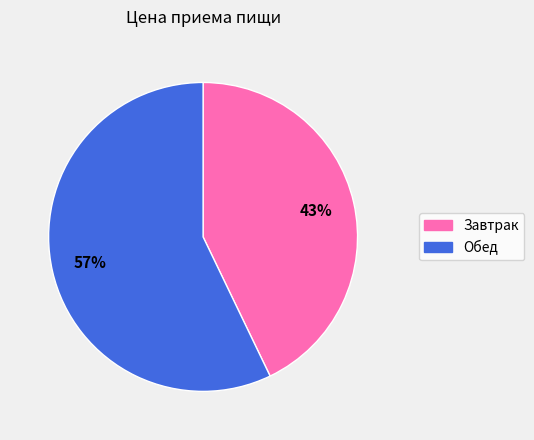

The Завтрак slice represents 43% of the pie. True or false?

True